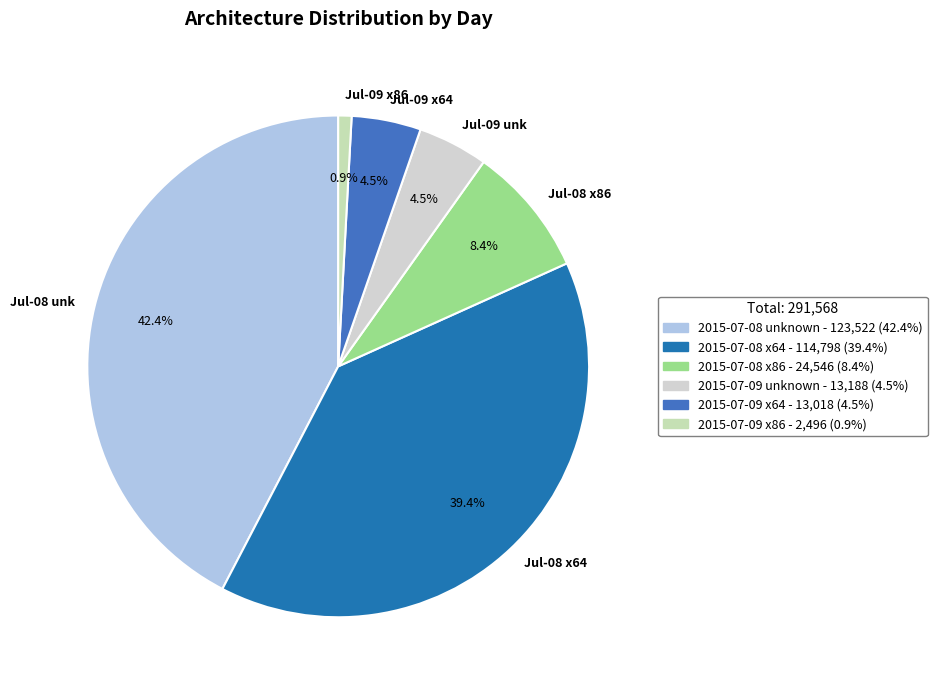

What is the largest slice in the pie chart?

Jul-08 unk